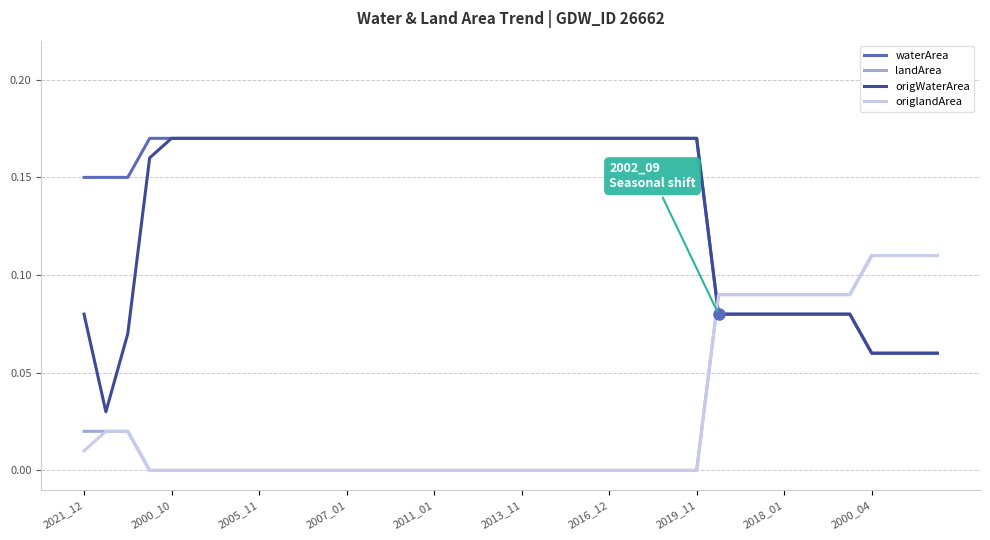

At how many categories does at least one series exceed 0?

40